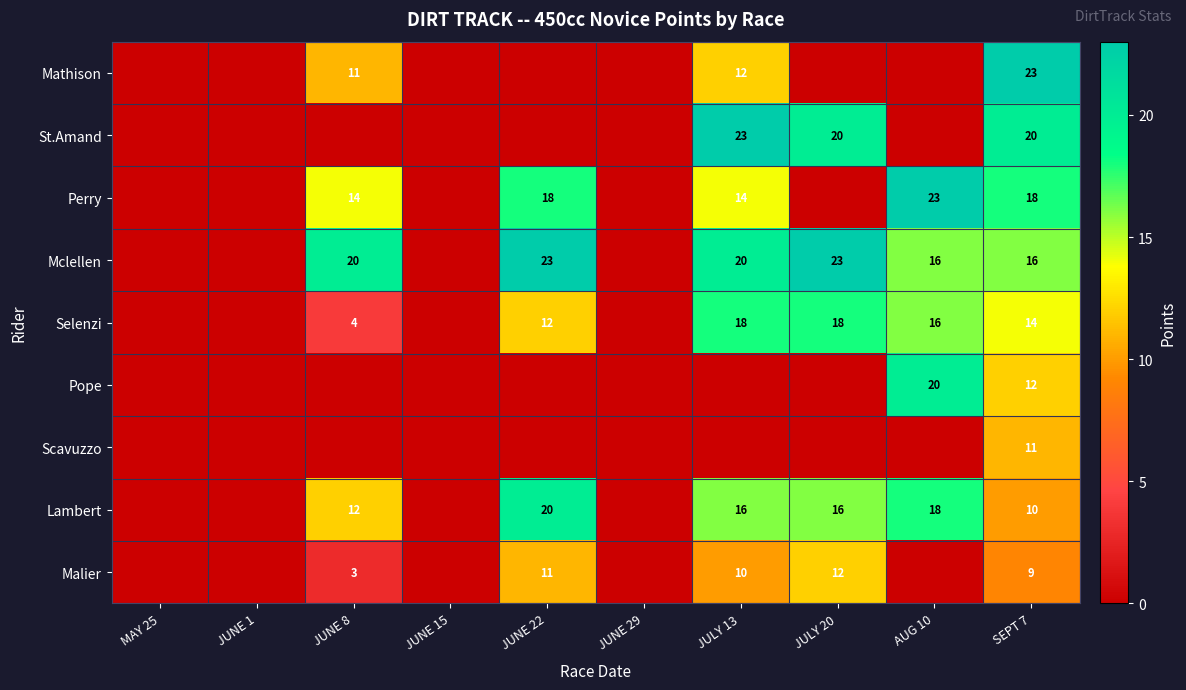

The Perry series shows 7 at JUNE 8. True or false?

False